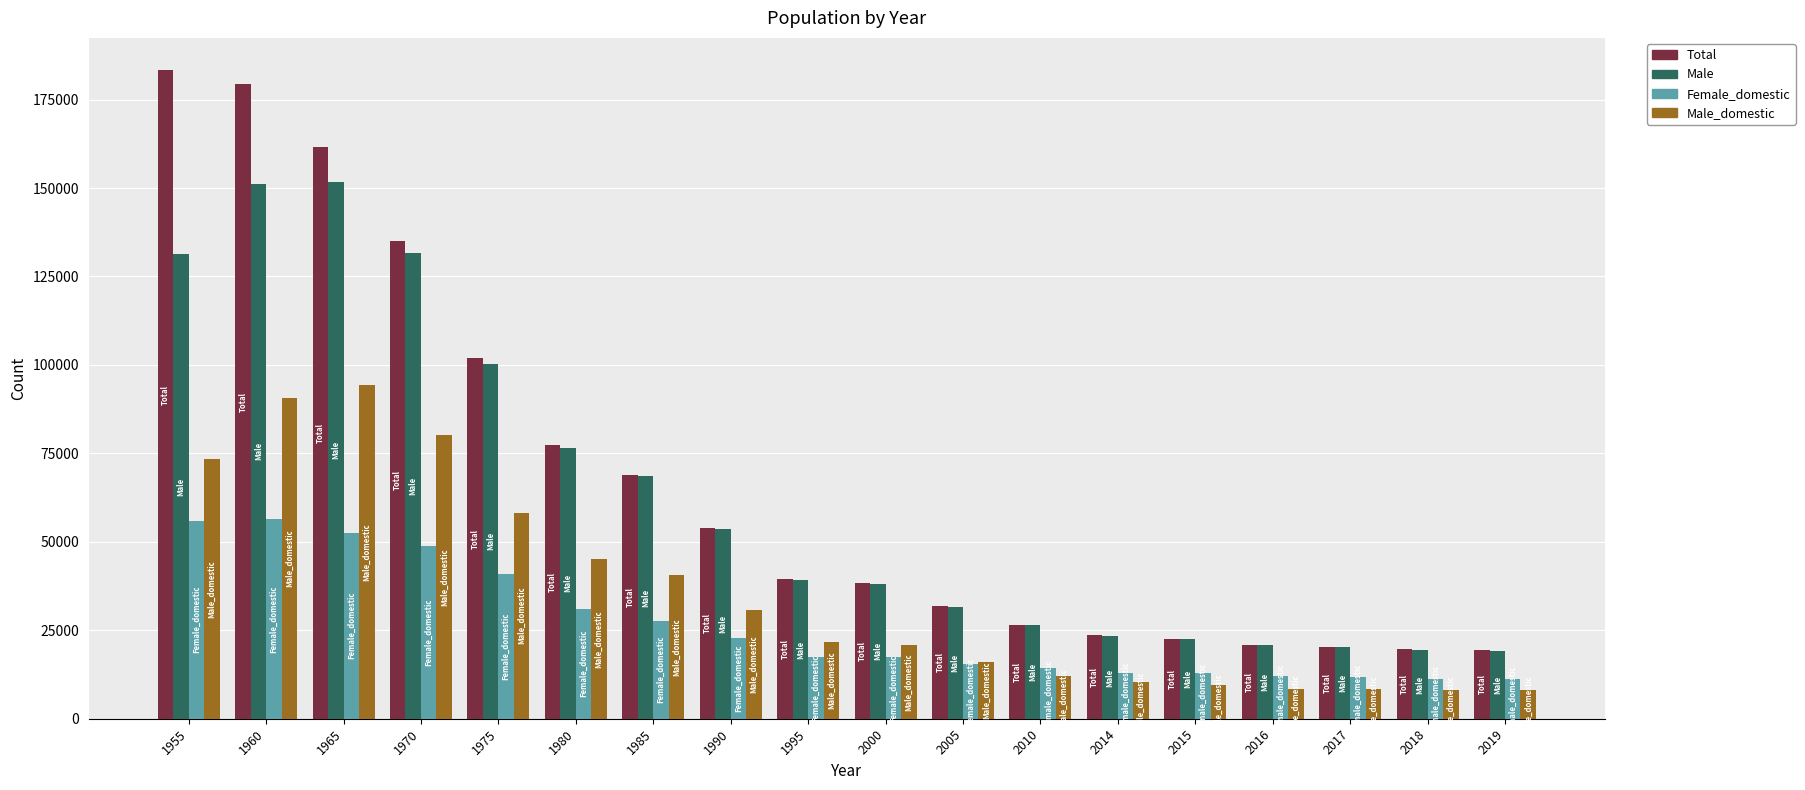

List the series in order of their peak value, lowest first.

Female_domestic, Male_domestic, Male, Total